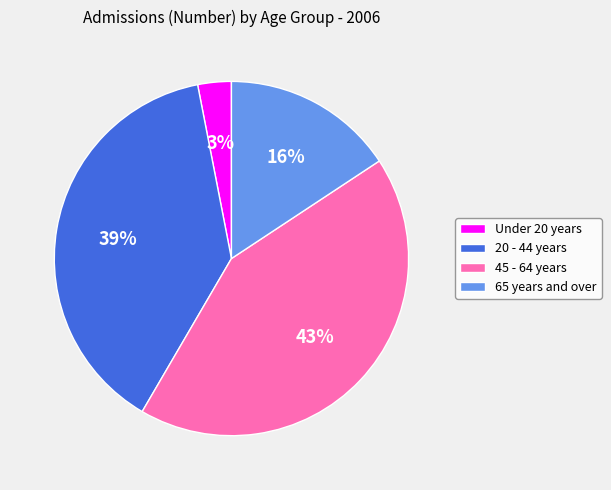

Count the number of slices in the pie.

4